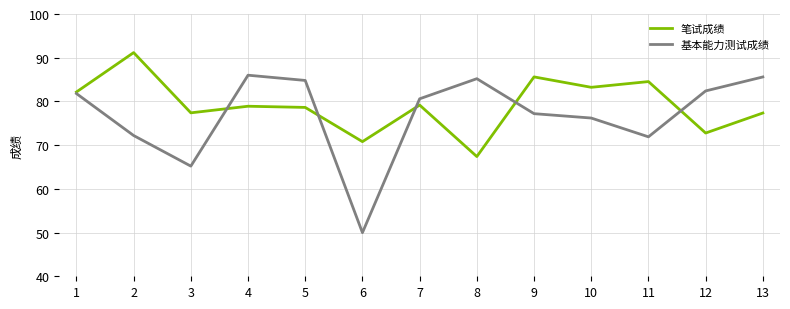

Rank the series by their maximum value, from lowest to highest.

基本能力测试成绩, 笔试成绩